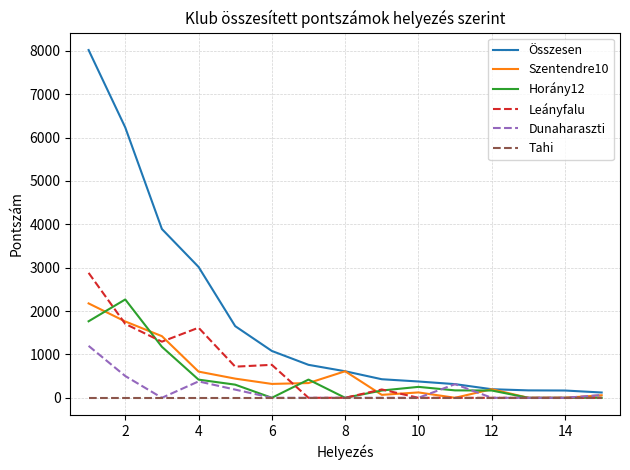

True or false: Összesen and Tahi intersect in this chart.

False